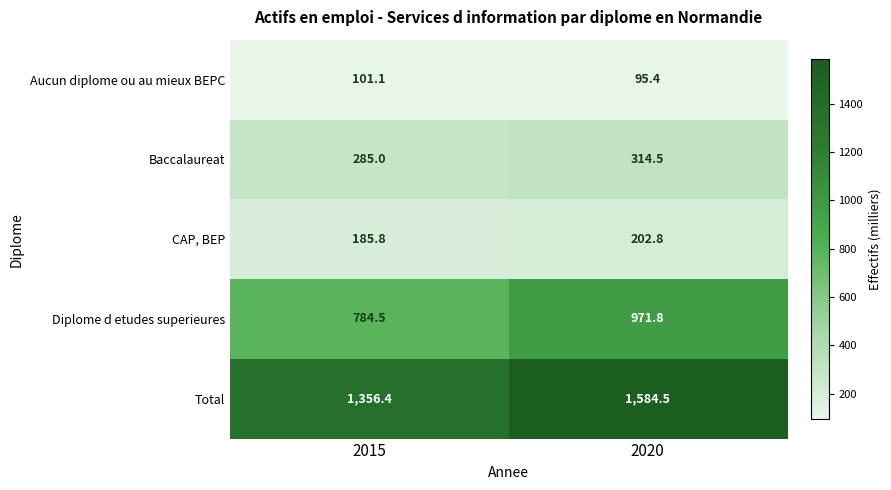

Count the number of data series in this chart.

5